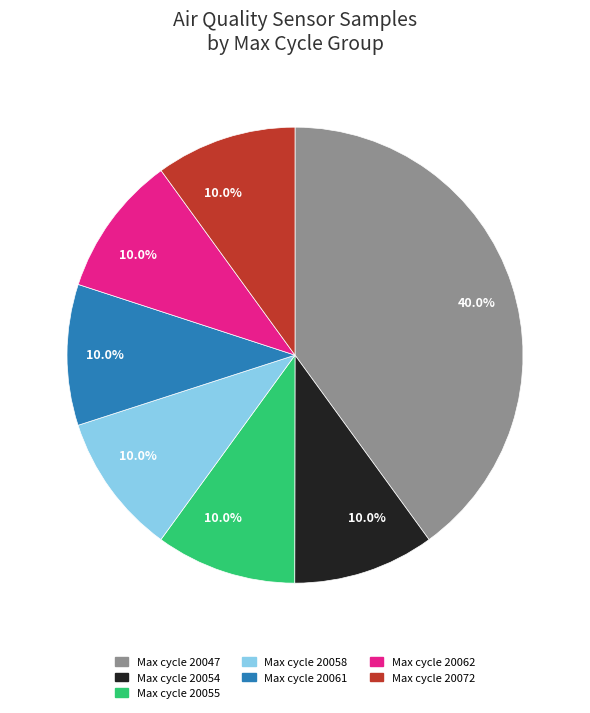

Is there a majority slice in this chart?

No